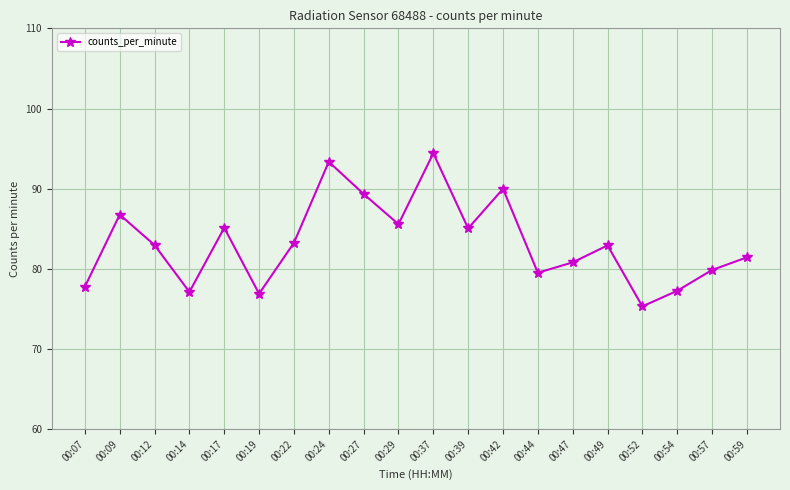

True or false: the data shows 94.4 at 00:37.

True